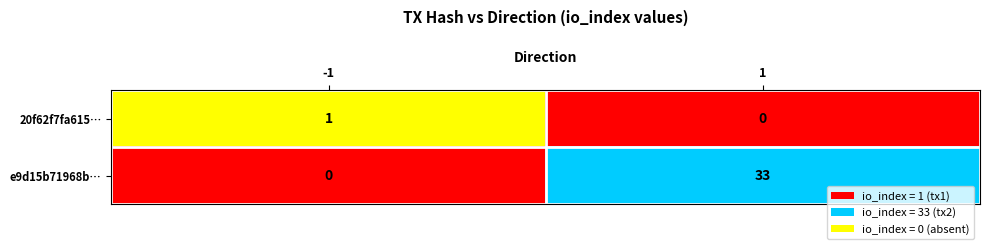

Count the number of data series in this chart.

2